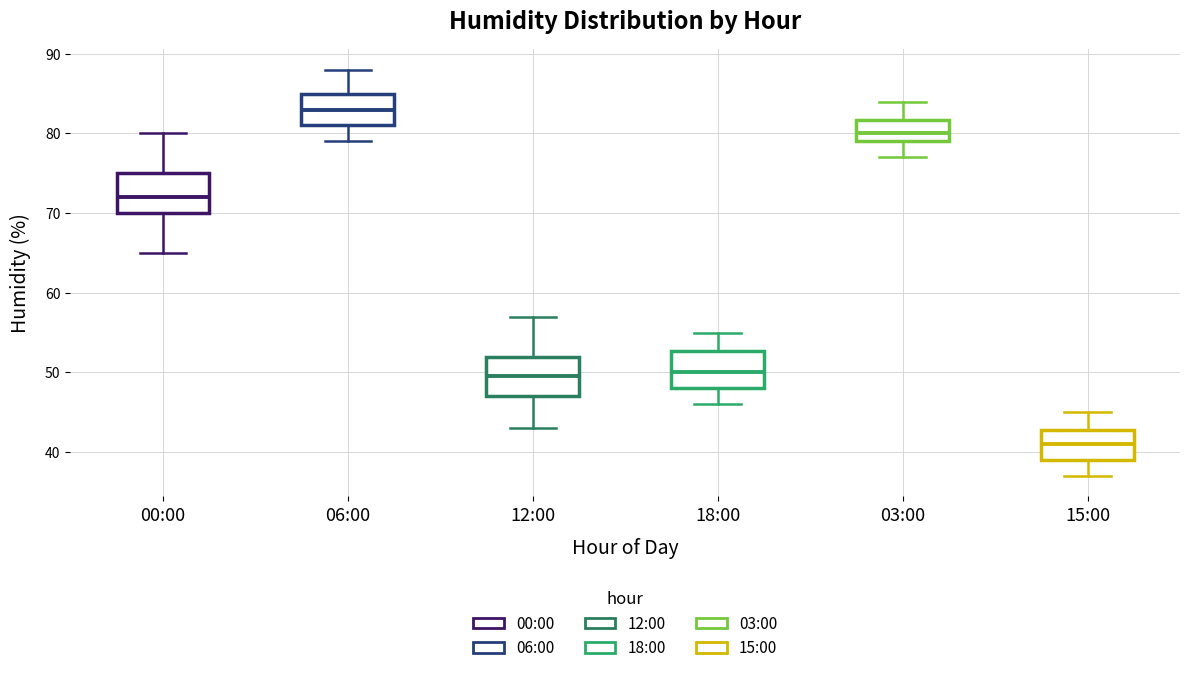

Reading left to right, read every box against the y-axis: the position of its median line, the range the box covers, and the ends of its whiskers. The values are not printed on the chart, so give them approximately, as read against the axis.

00:00: median 72, box 70 to 75, whiskers 65 to 80
06:00: median 83, box 81 to 85, whiskers 79 to 88
12:00: median 50, box 47 to 52, whiskers 43 to 57
18:00: median 50, box 48 to 53, whiskers 46 to 55
03:00: median 80, box 79 to 82, whiskers 77 to 84
15:00: median 41, box 39 to 43, whiskers 37 to 45